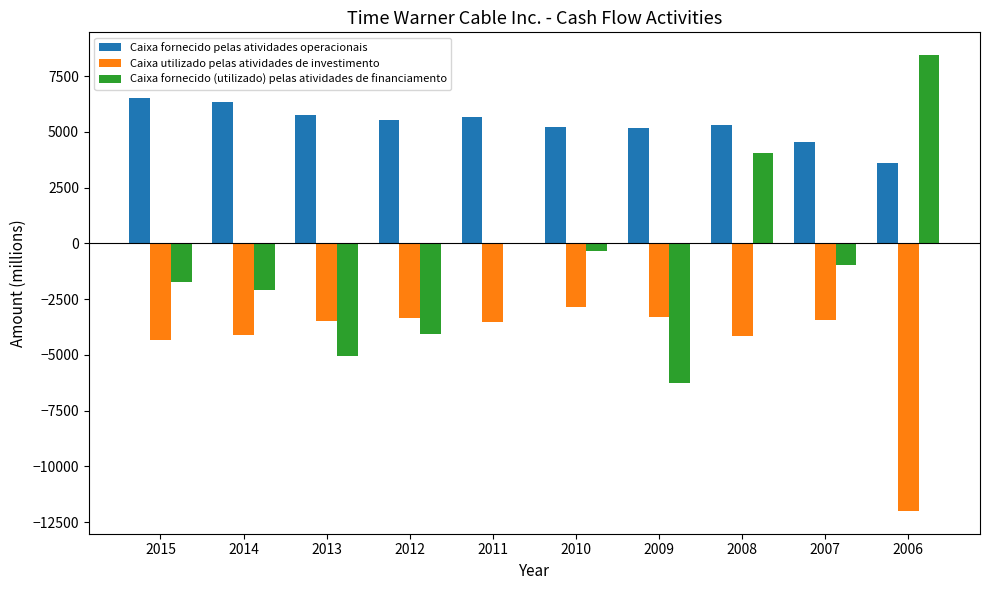

What is the maximum value shown in the chart?

8443